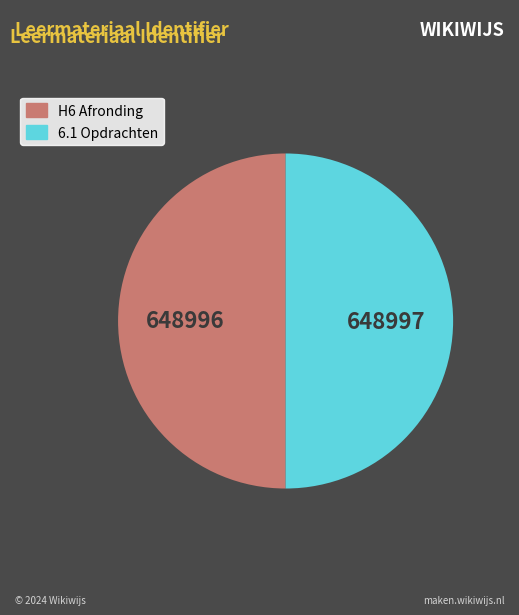

Is it true that 6.1 Opdrachten is 58% of the pie?

False